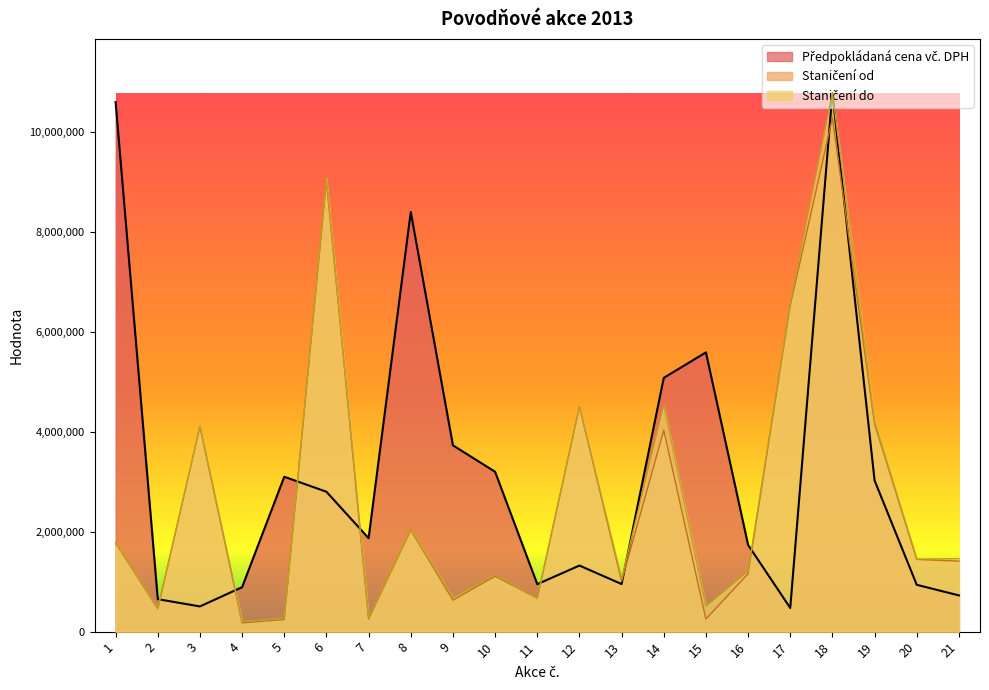

True or false: Předpokládaná cena vč. DPH has a value of 3200000.0 at 10.

True